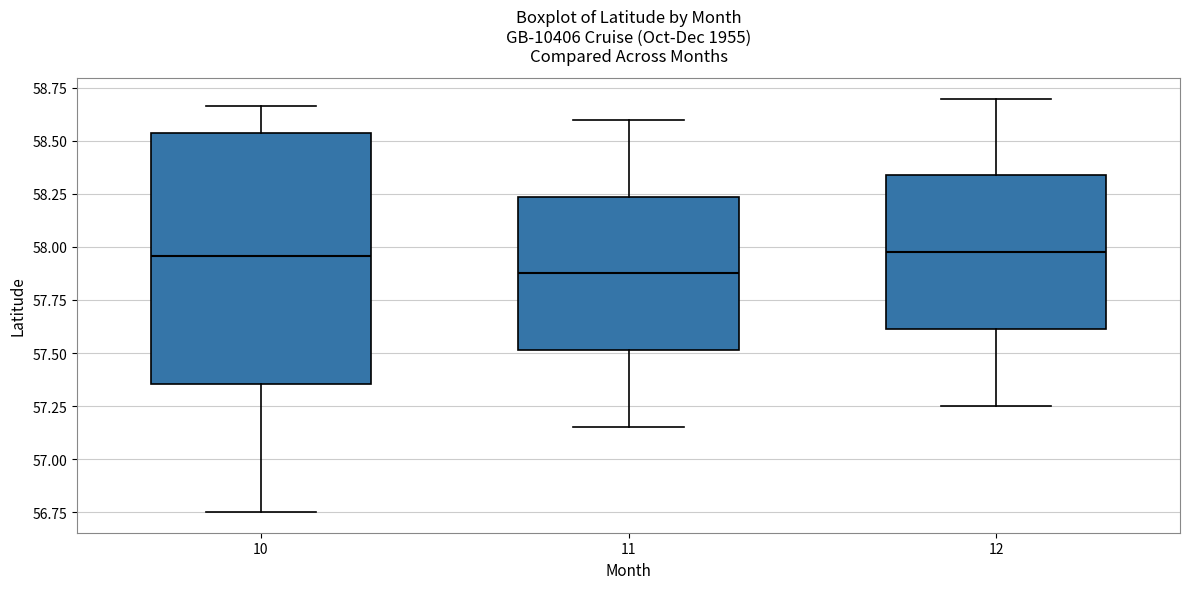

Comparing the boxes themselves (not the whiskers), which one is the tallest?

10